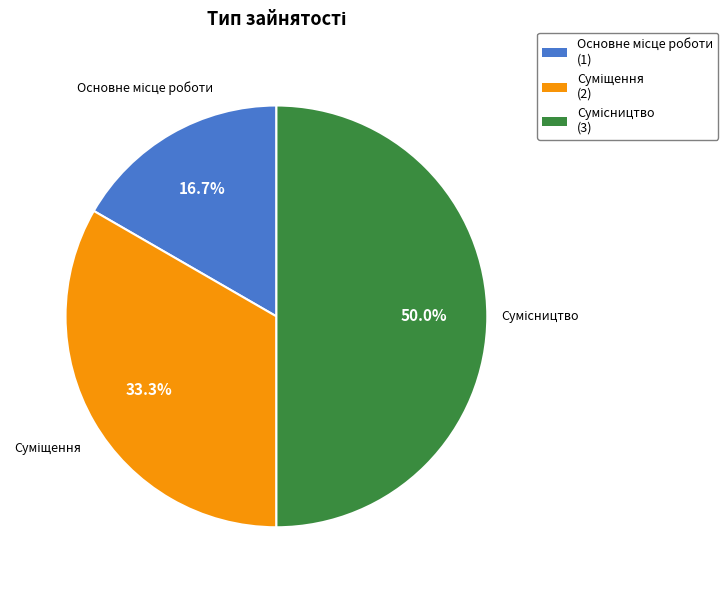

How many segments does this pie chart have?

3